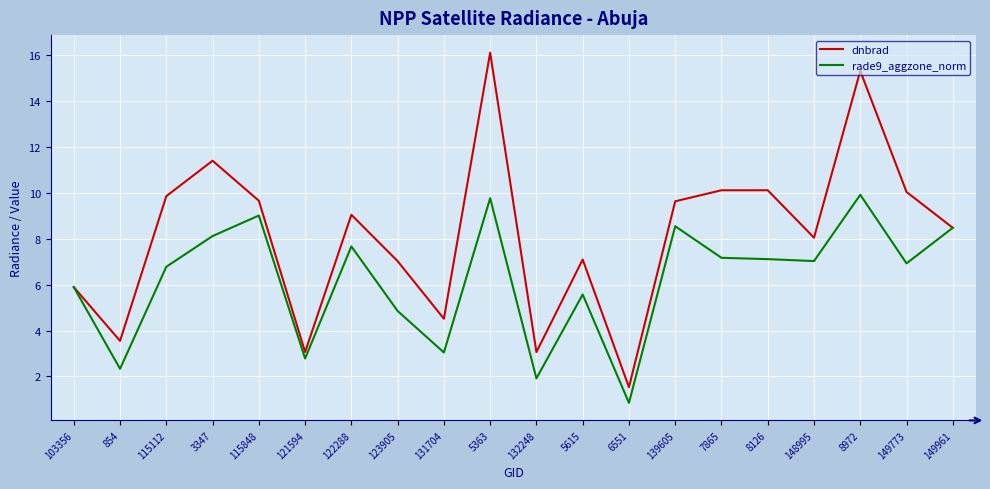

How many interior local peaks does the dnbrad series have?

6